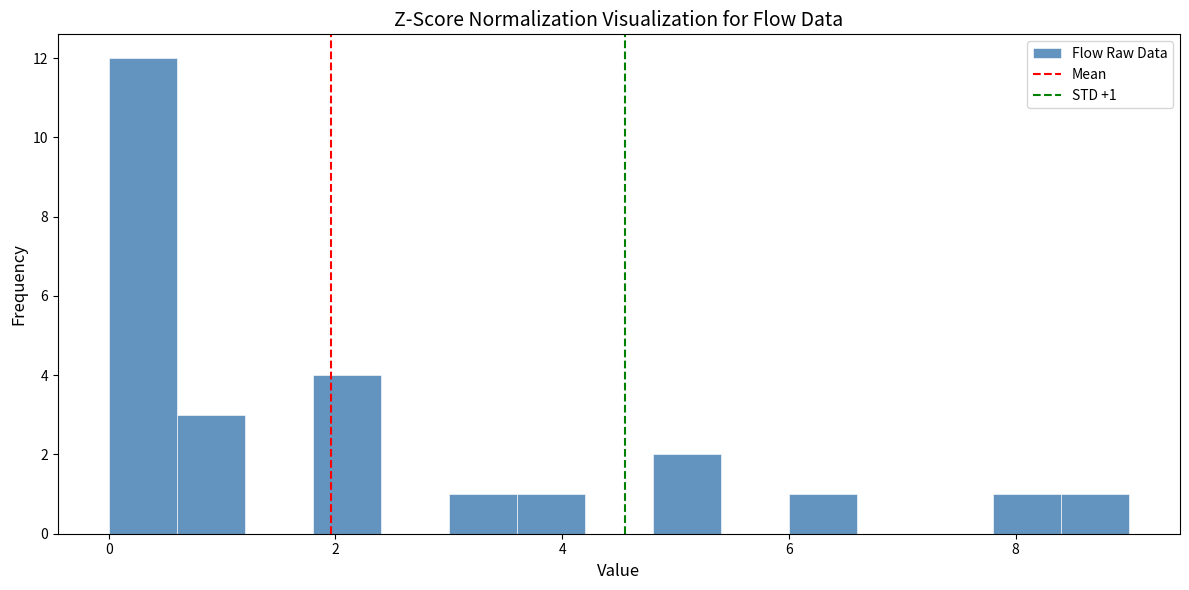

Read against the x-axis, roughly where is the centre of the tallest bar?

0.4